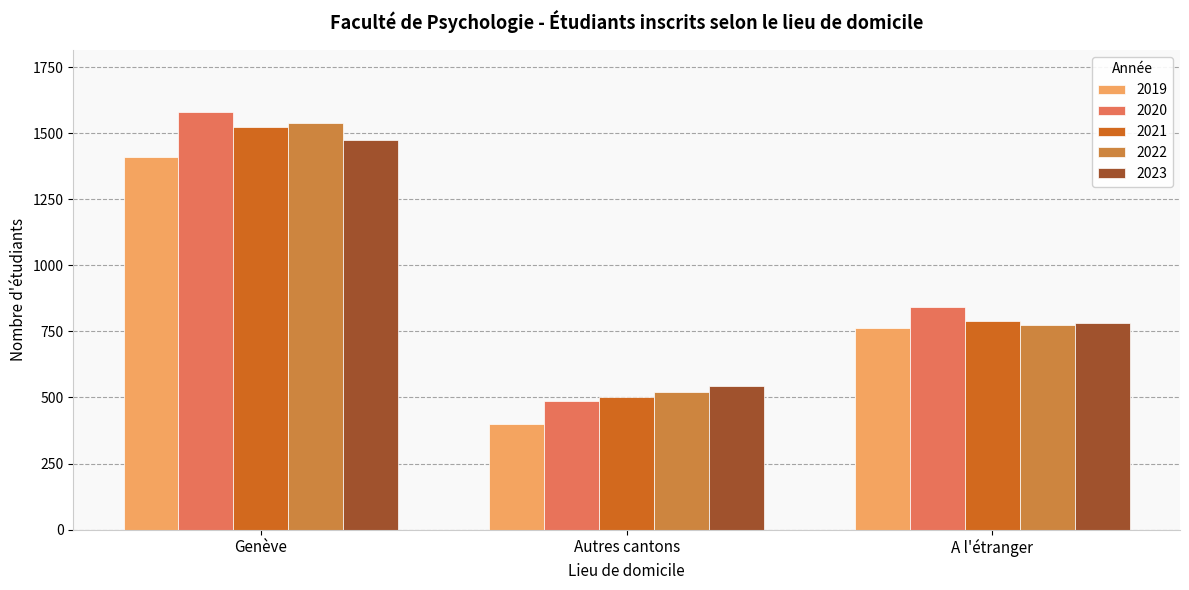

What is the lowest value of the 2019 series?

400